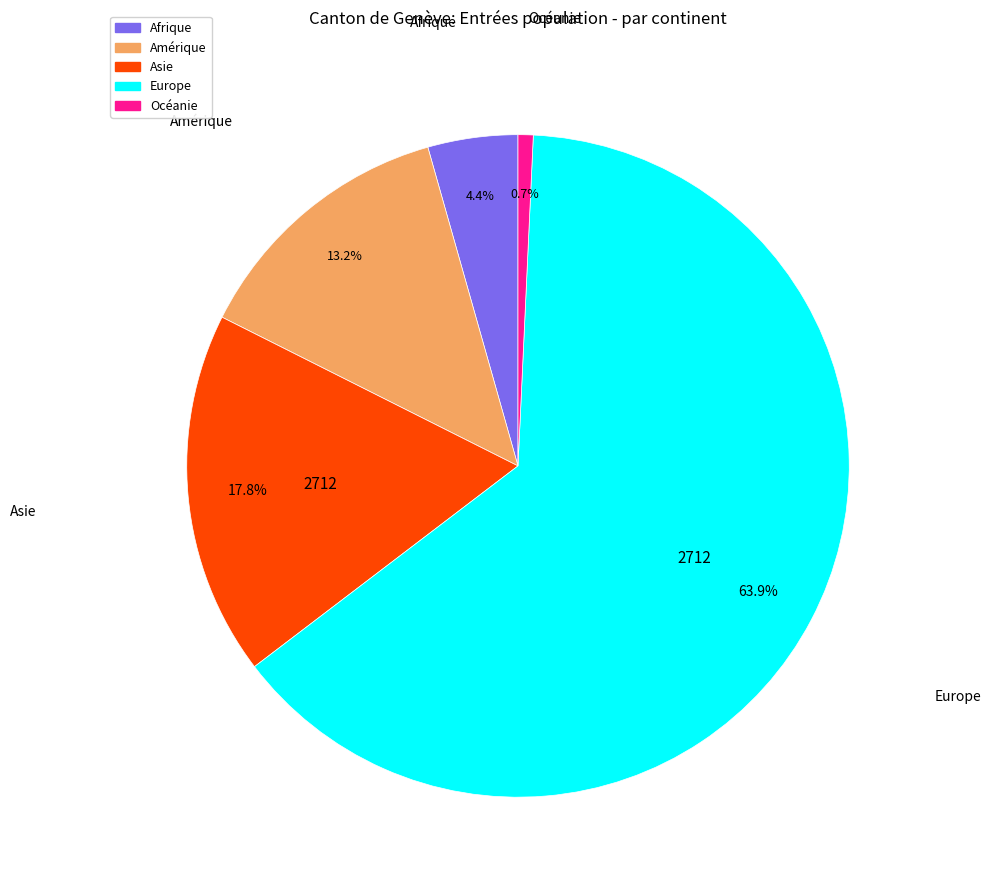

How many segments does this pie chart have?

5